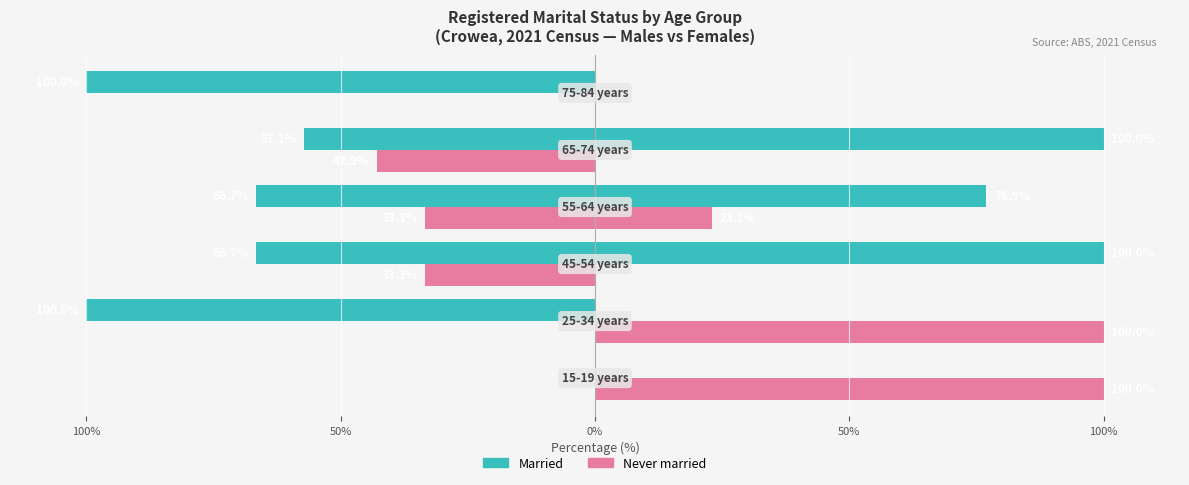

Which series has the widest spread of values?

Married